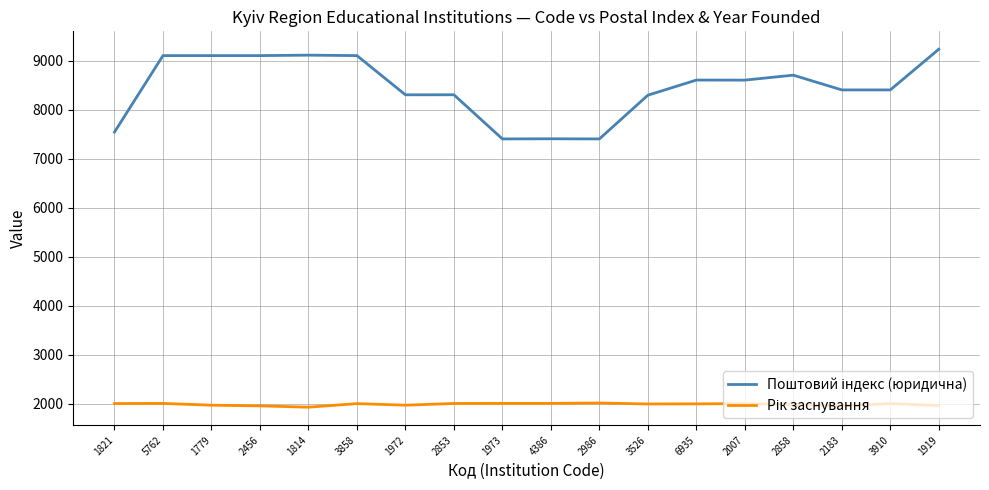

What is the spread (max minus min) of values at 2858?

6721